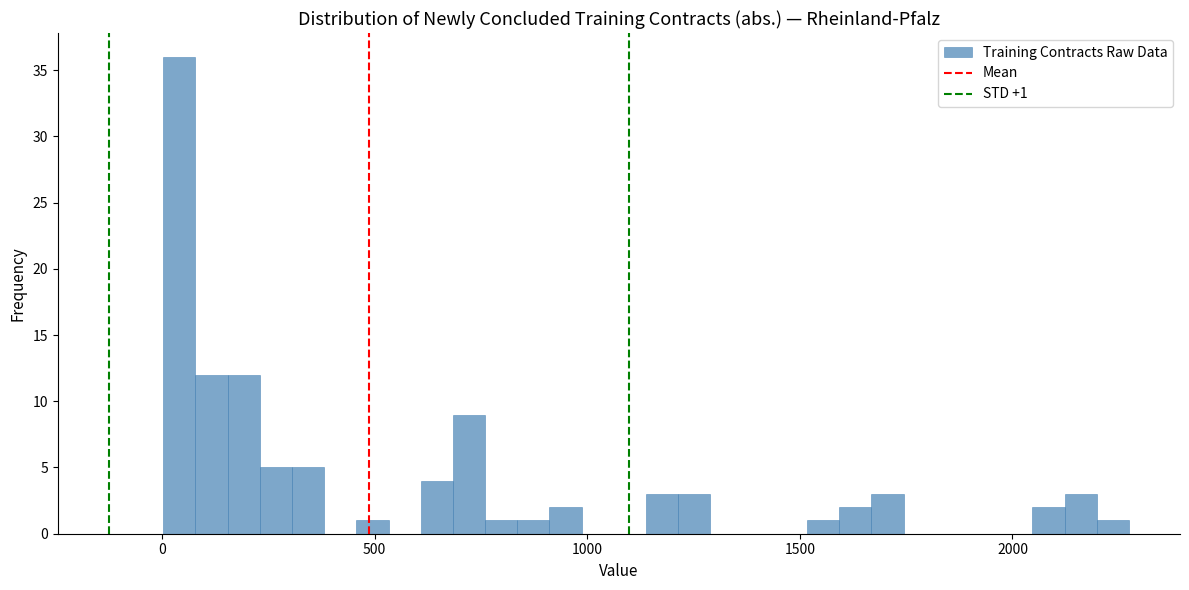

Around what value on the x-axis is the tallest bar? Give the approximate position of its centre, as read against the axis.

50